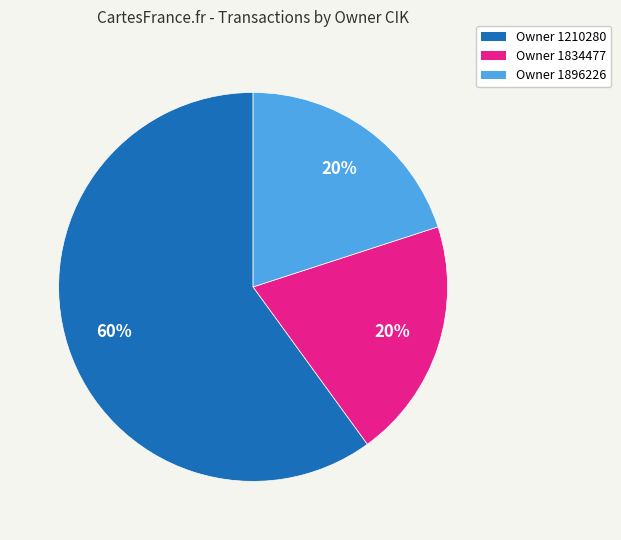

Is it true that Owner 1896226 is 20% of the pie?

True